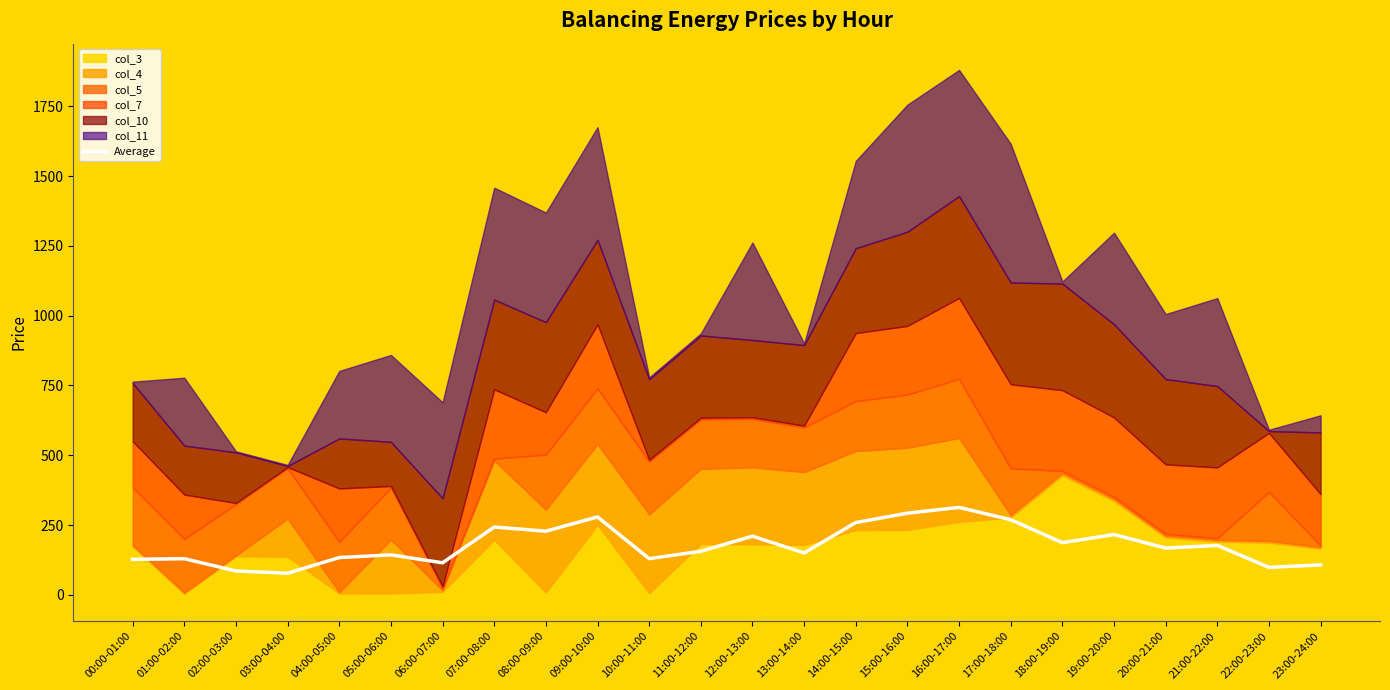

What is the change in value from 05:00-06:00 to 12:00-13:00?

+67.1